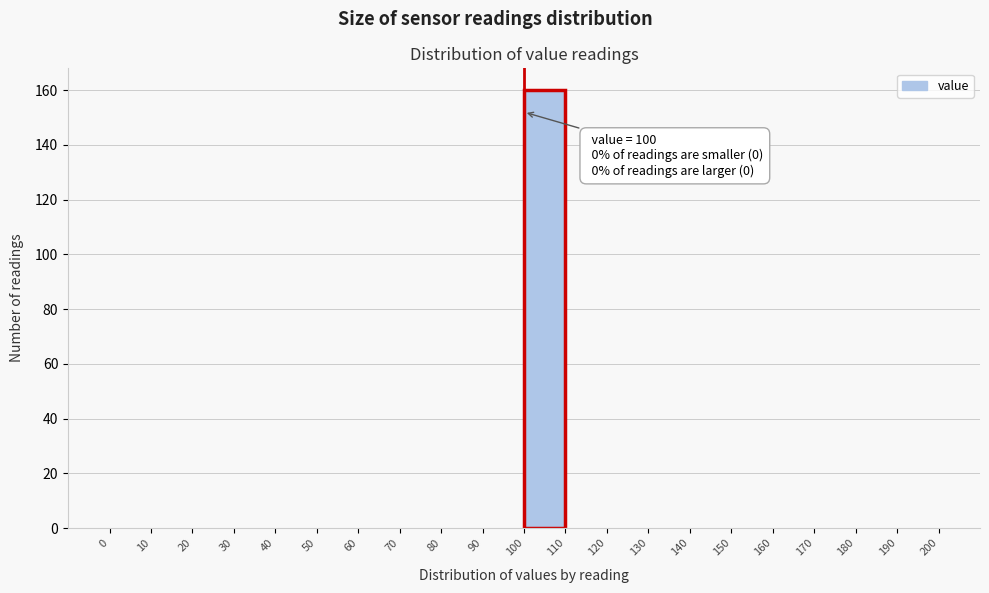

Over which range of the x-axis is the bar tallest?

100 to 110